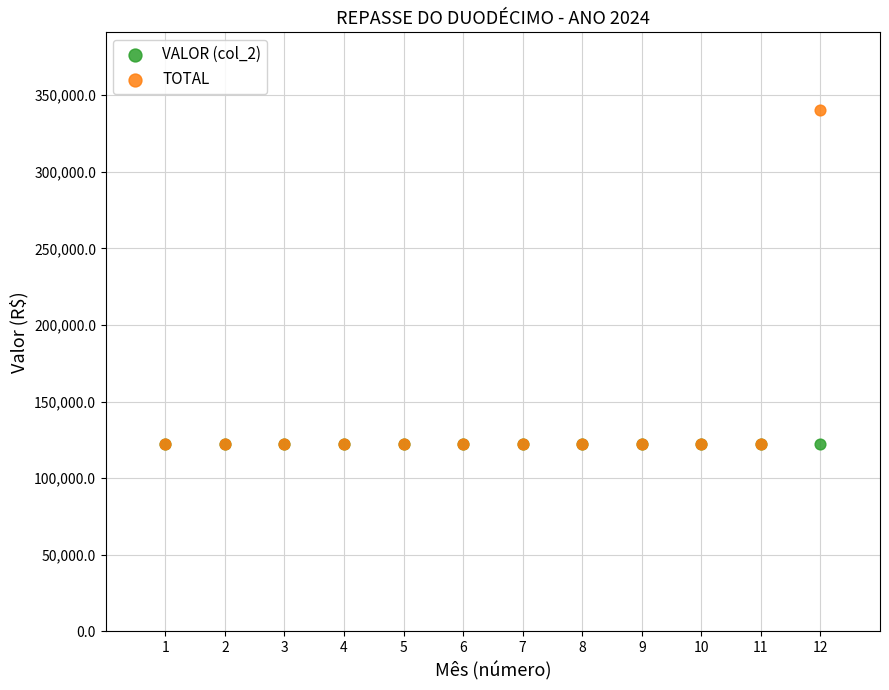

Which series contains the highest Y value?

TOTAL